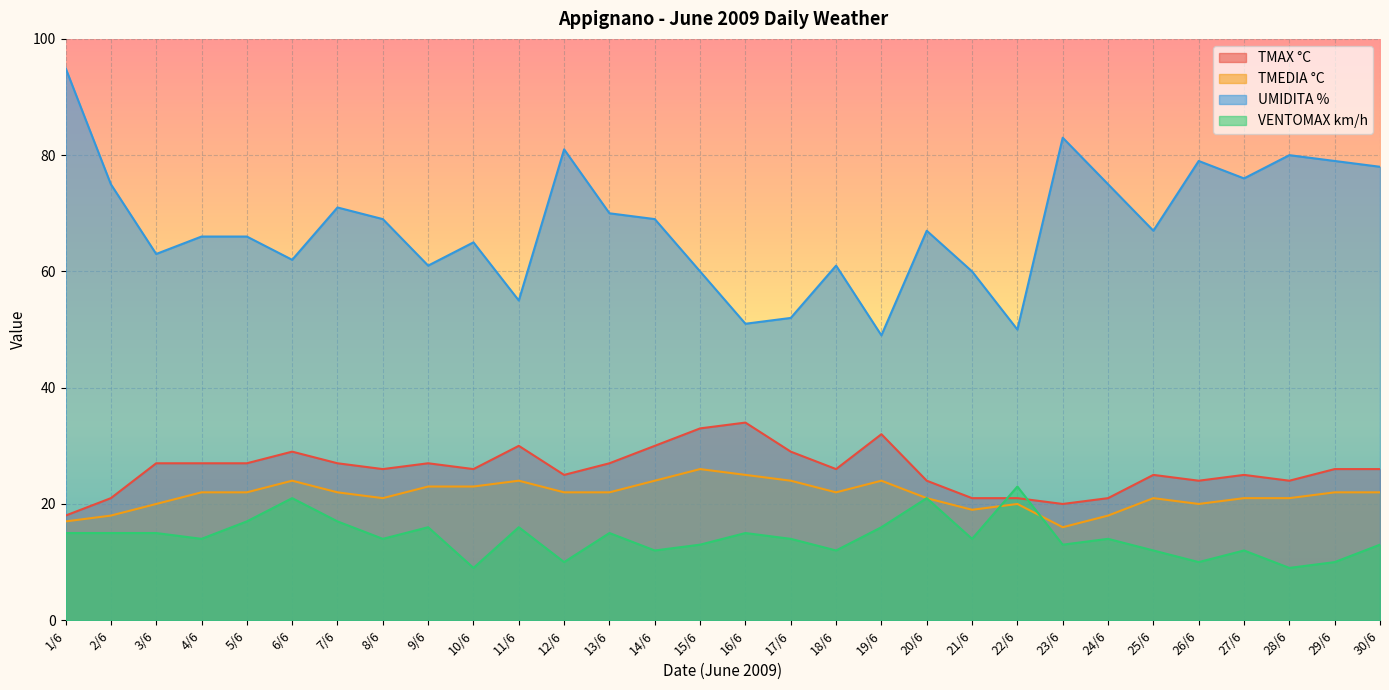

How many lines are shown in the chart?

4